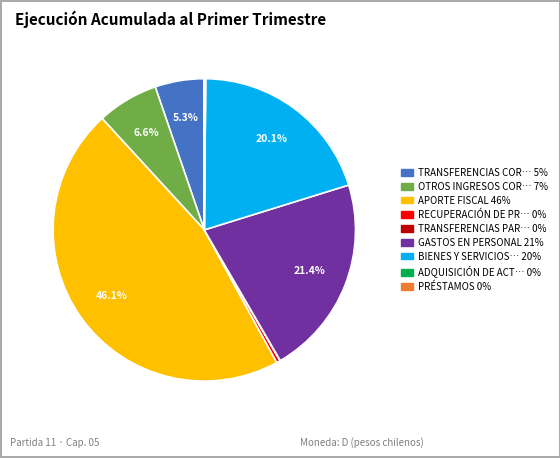

To the nearest percent, what is the average slice percentage?

11%